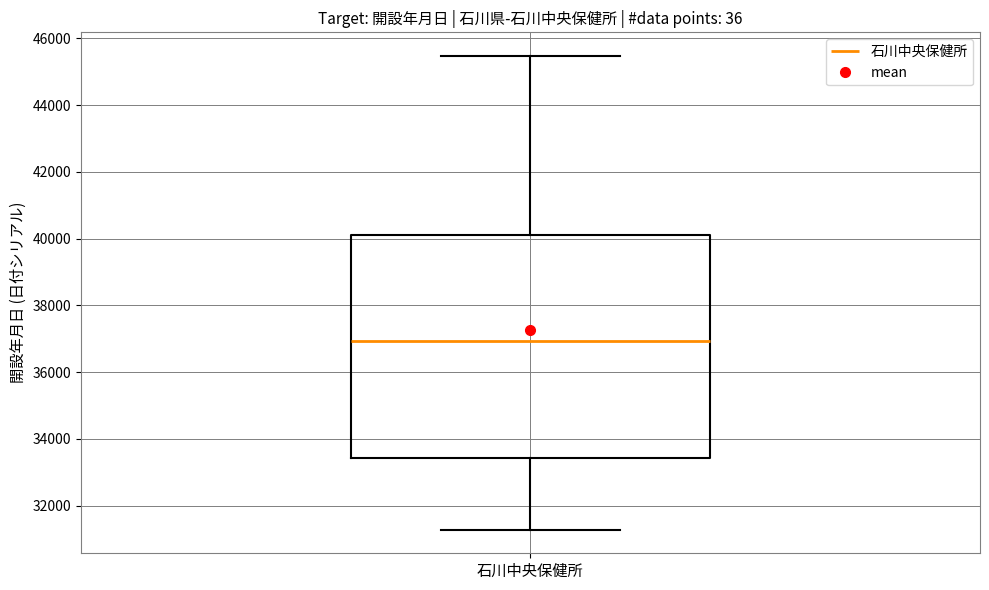

Read this box plot against the y-axis: the position of the median line, the range covered by the box, and the ends of both whiskers. The values are not printed on the chart, so give them approximately, as read against the axis.

median 37000, box 33400 to 40200, whiskers 31200 to 45400